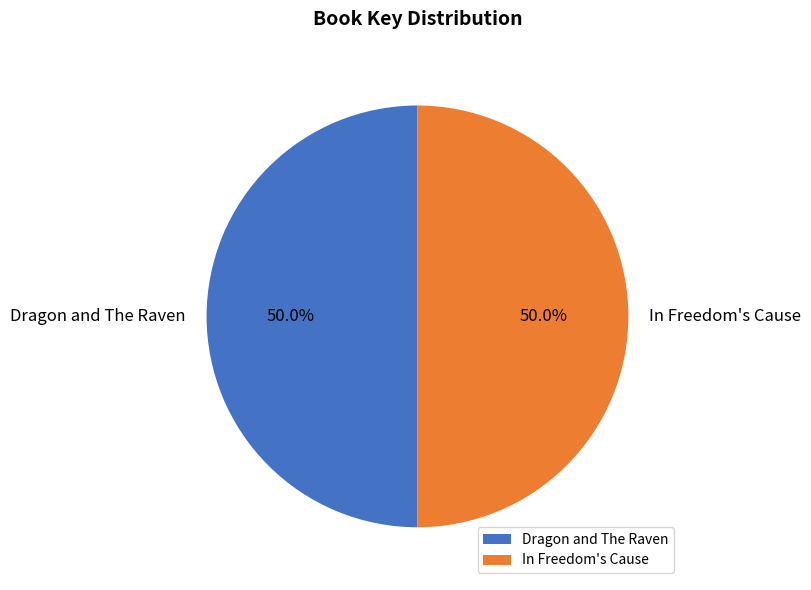

To the nearest percent, what portion does Dragon and The Raven represent?

50%